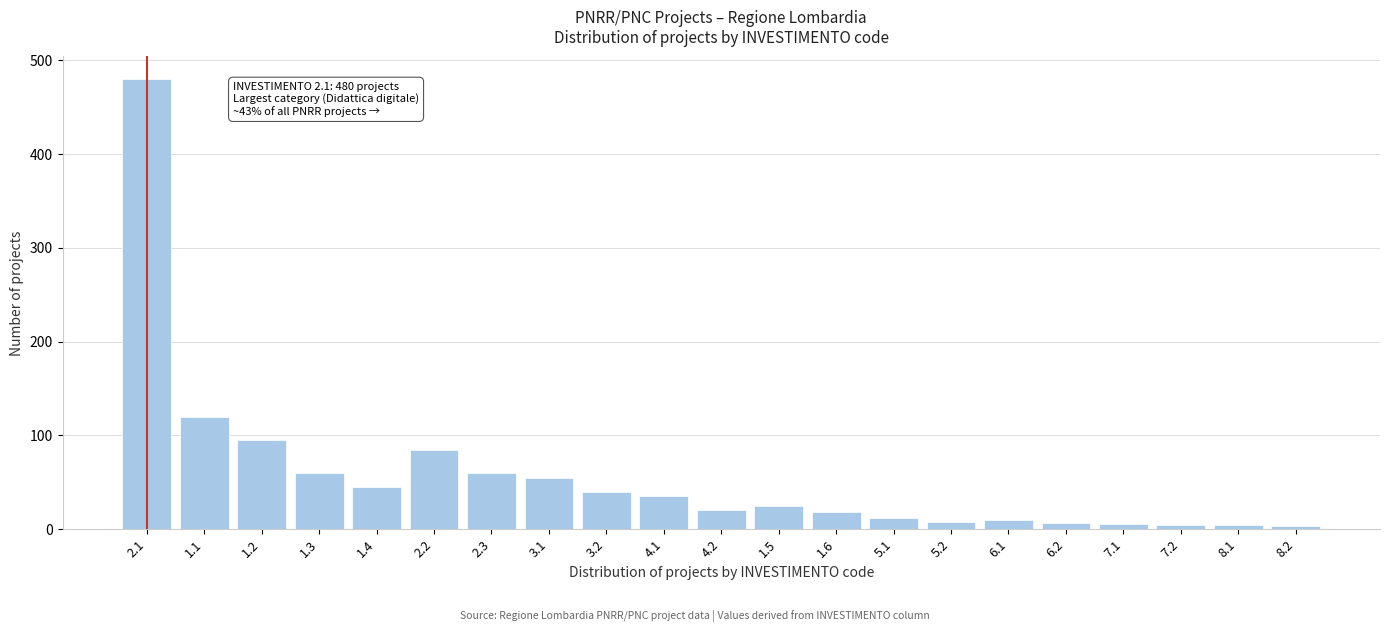

Between 2.1 and 3.2, which is larger?

2.1